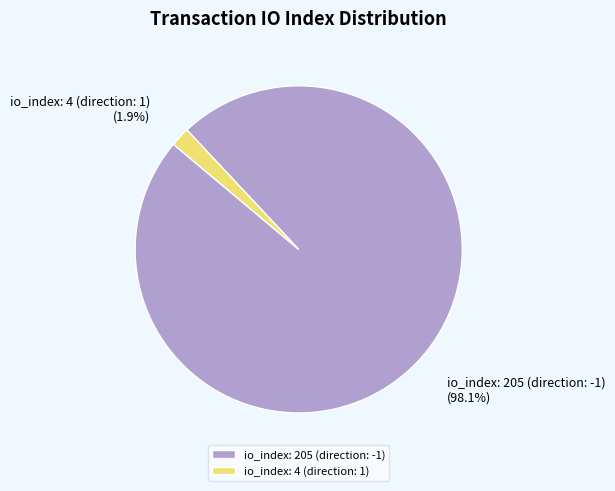

How many segments does this pie chart have?

2